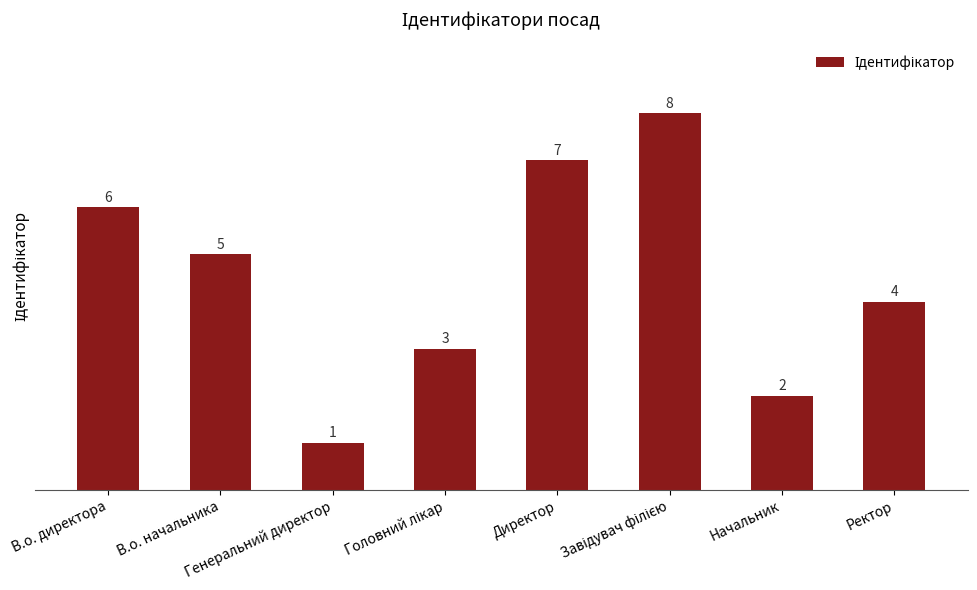

Where does the data first go above 5?

В.о. директора